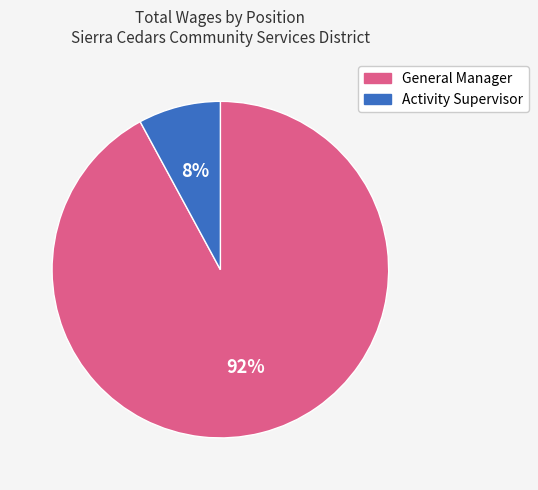

Rank the categories by value from highest to lowest.

General Manager, Activity Supervisor